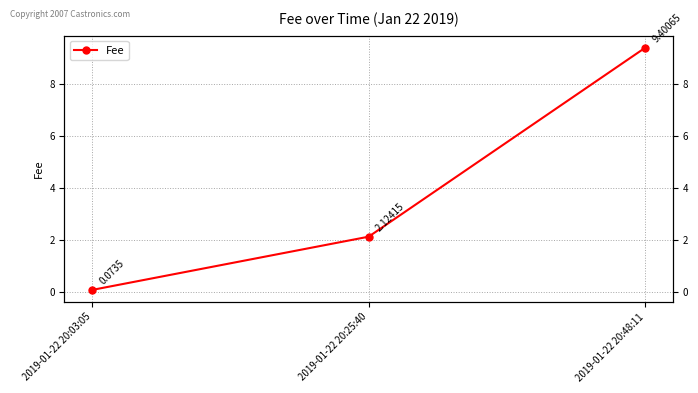

Rank the categories by value from highest to lowest.

2019-01-22 20:48:11, 2019-01-22 20:25:40, 2019-01-22 20:03:05